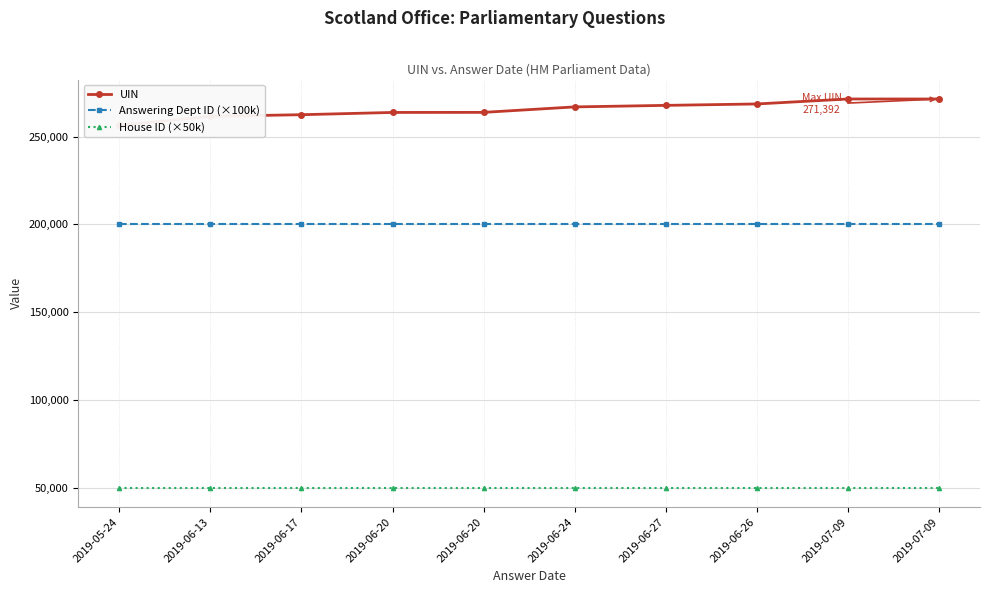

Does the chart display data point markers on the line(s)?

Yes